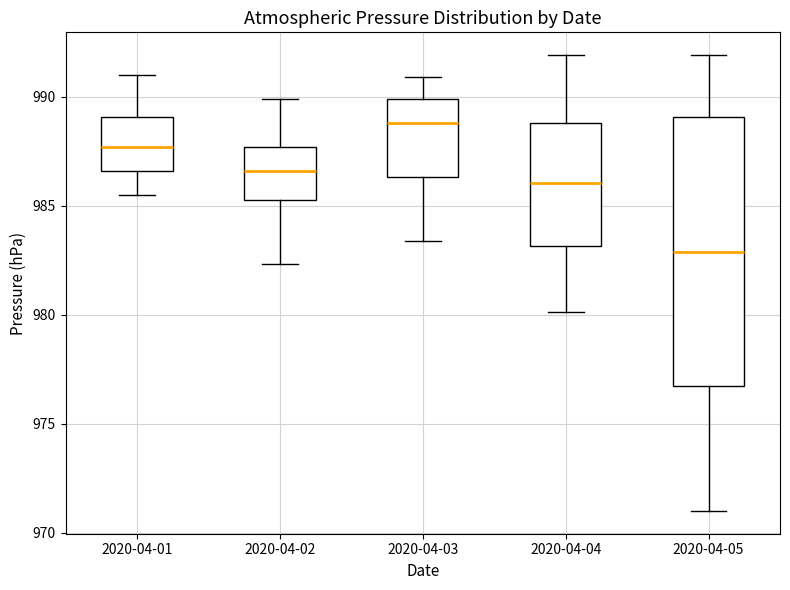

Which box is the tallest, from its lower edge to its upper edge?

2020-04-05